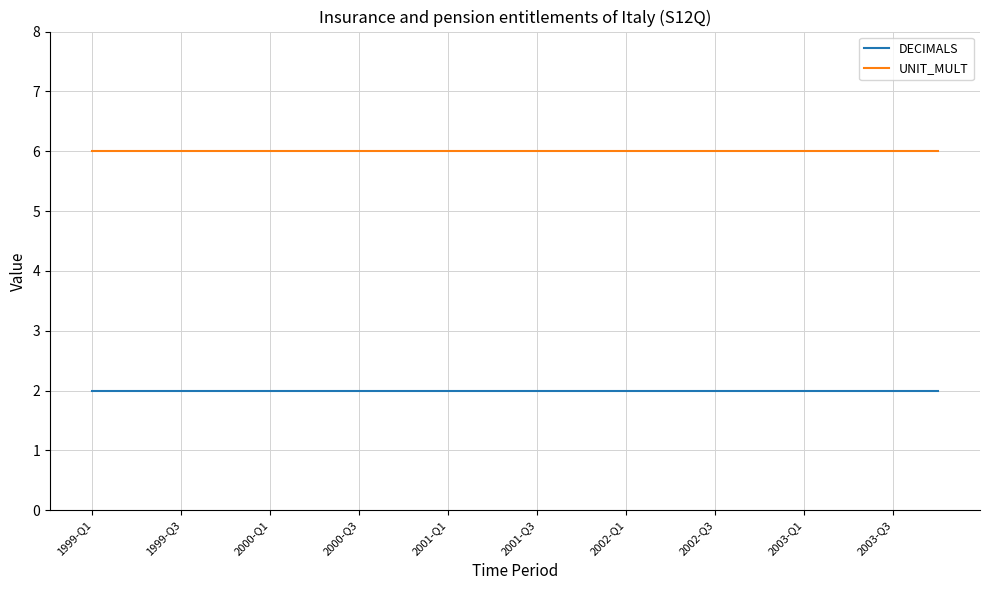

What is the average value of the UNIT_MULT series?

6